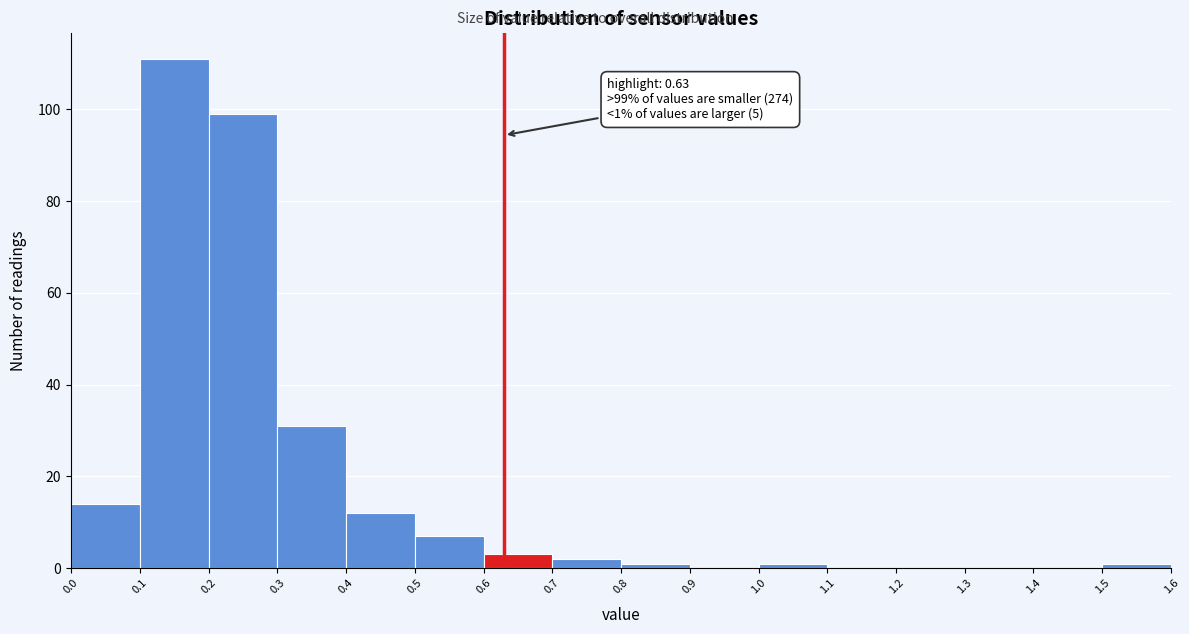

Over which range of the x-axis is the bar tallest?

0.1 to 0.2